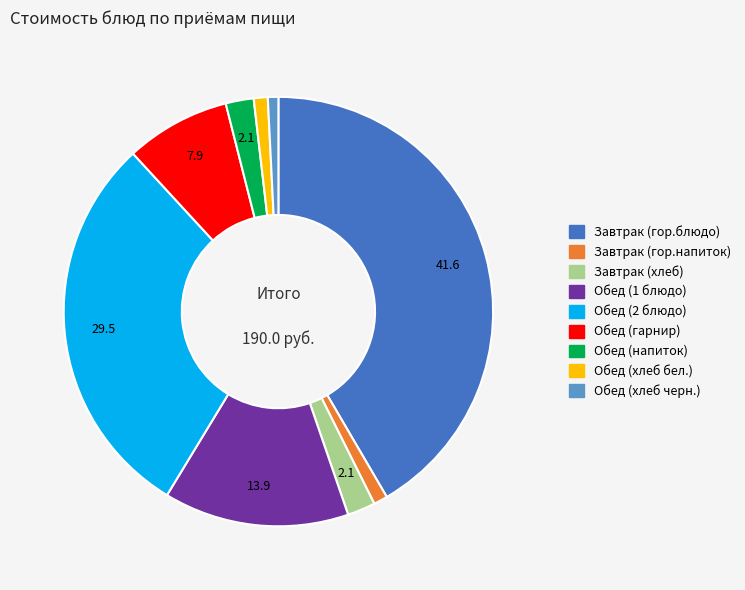

Between Завтрак (хлеб) and Обед (гарнир), which is larger?

Обед (гарнир)